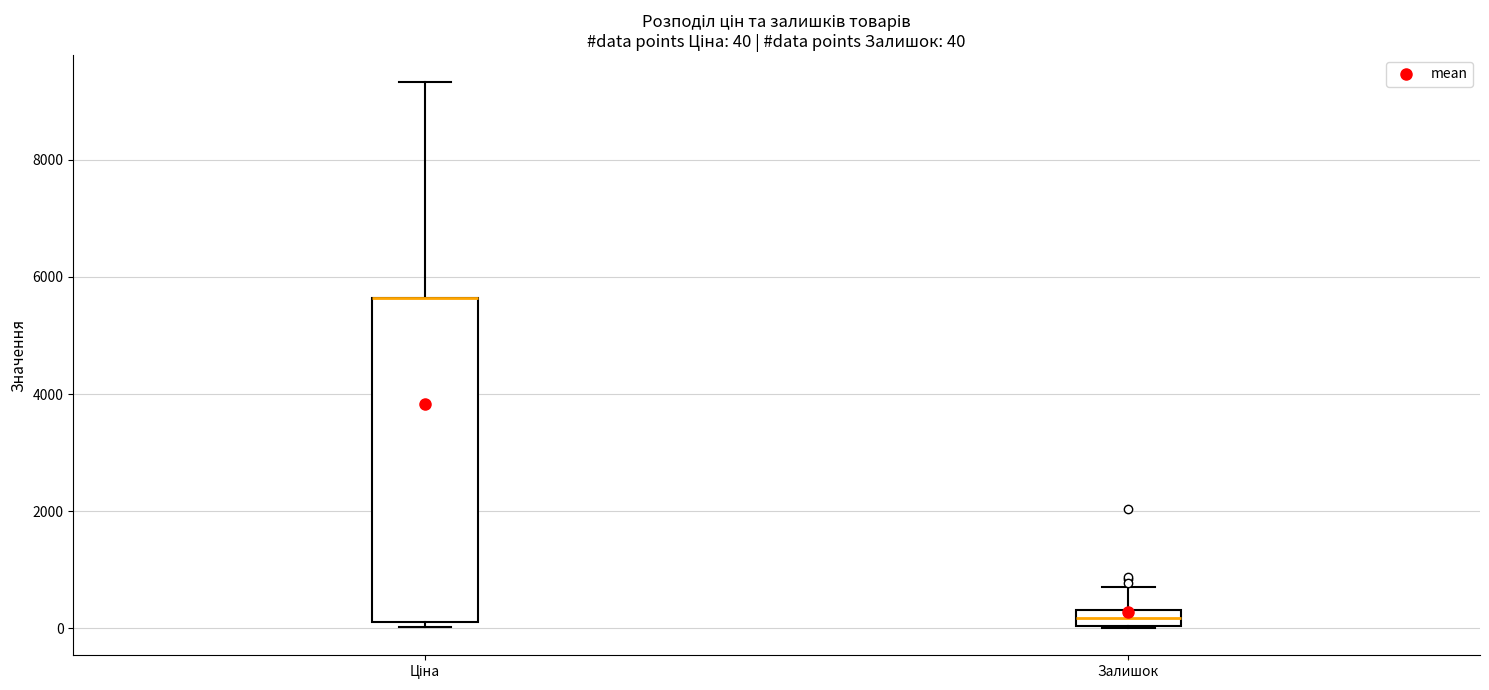

Comparing the boxes themselves (not the whiskers), which one is the tallest?

Ціна